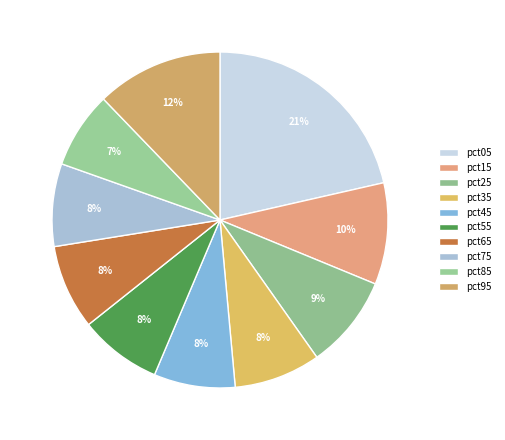

Which category has the biggest portion of the pie?

pct05